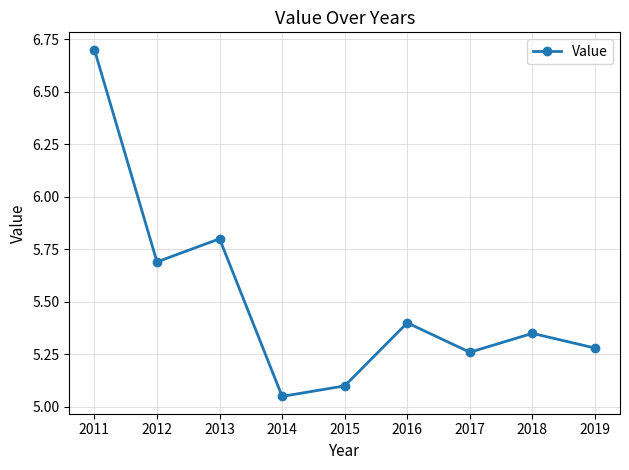

List the labels in order of value, largest first.

2011, 2013, 2012, 2016, 2018, 2019, 2017, 2015, 2014